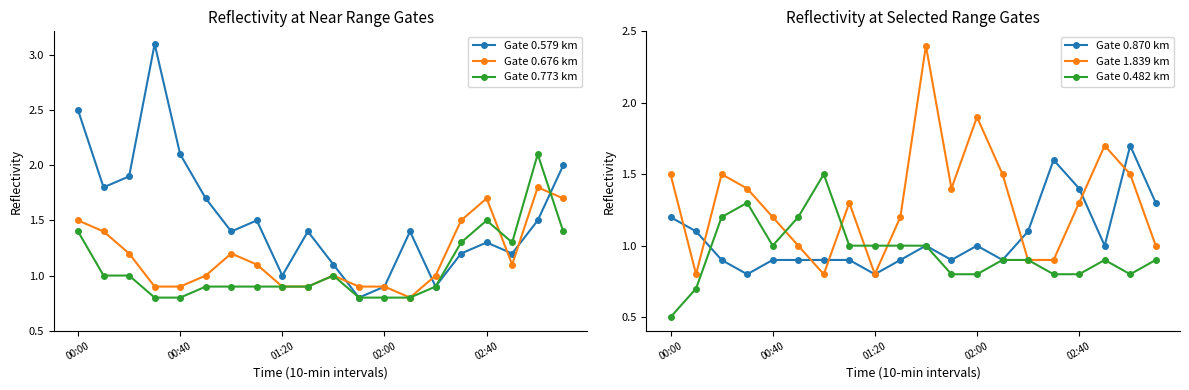

Between which two adjacent categories do Gate 0.579 km and Gate 0.482 km first intersect?

5 and 6